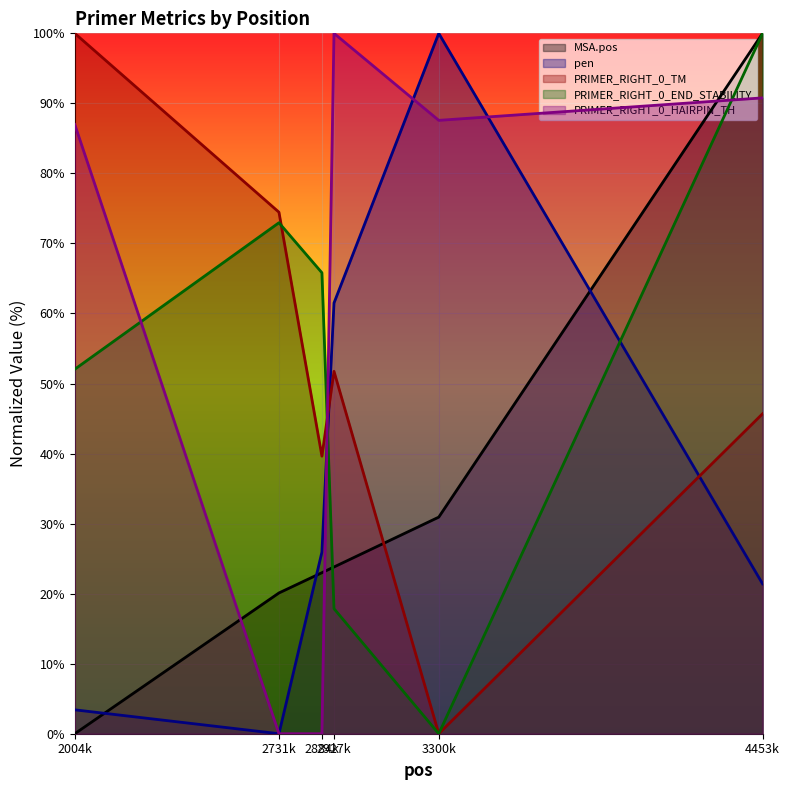

What is the greatest value displayed?

100.0